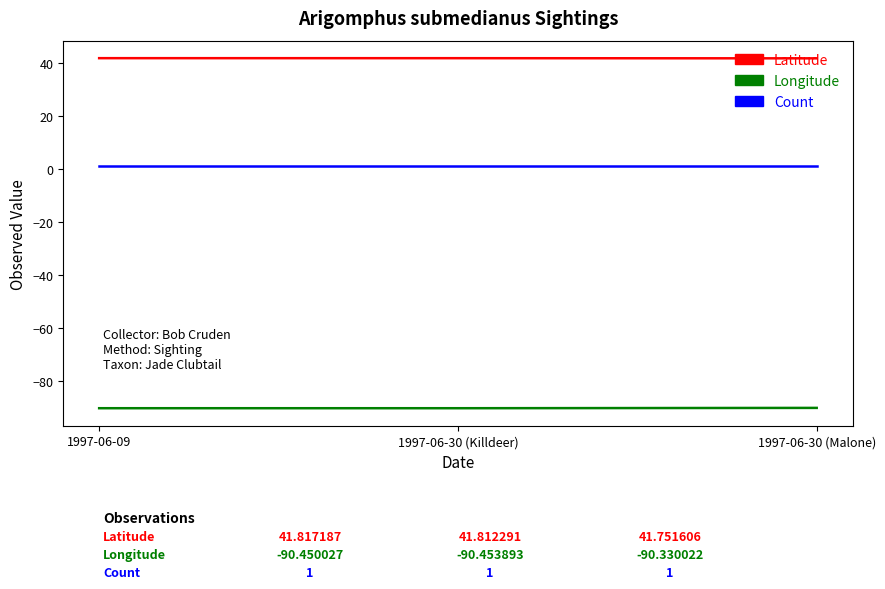

Is the value of Latitude at 1997-06-30 (Killdeer) greater than the value of Count at 1997-06-30 (Malone)?

Yes